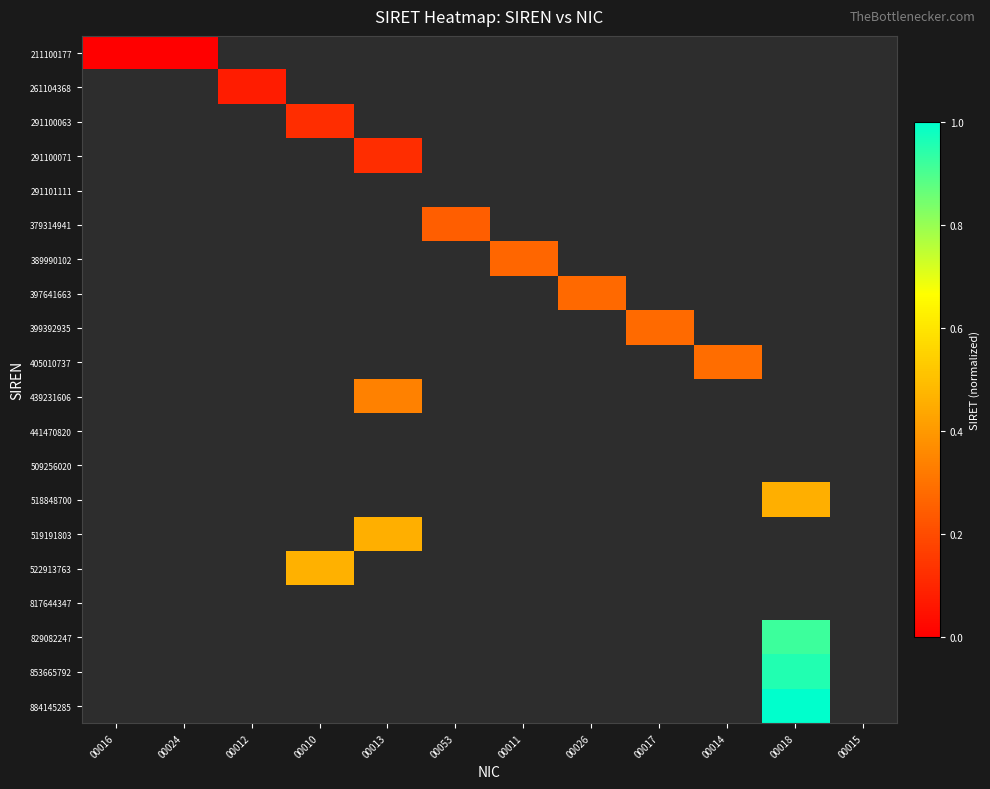

Is the value of 522913763 at 00018 greater than the value of 853665792 at 00012?

No